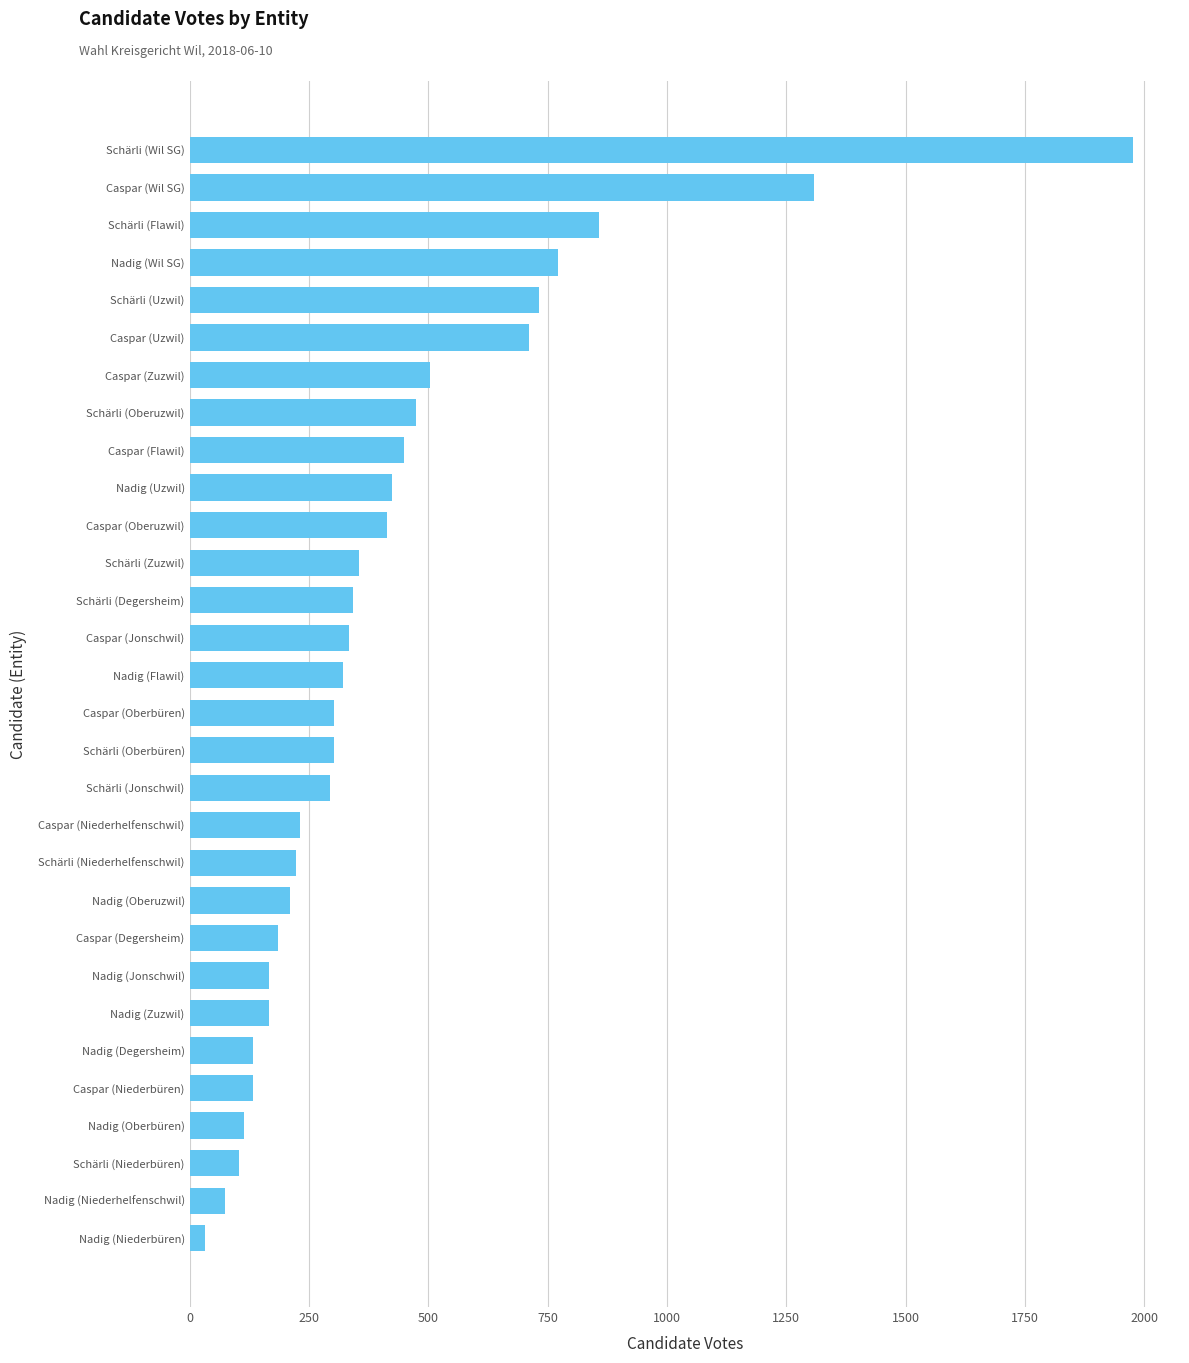

What is the label of the 7th bar from the bottom?

Nadig (Zuzwil)